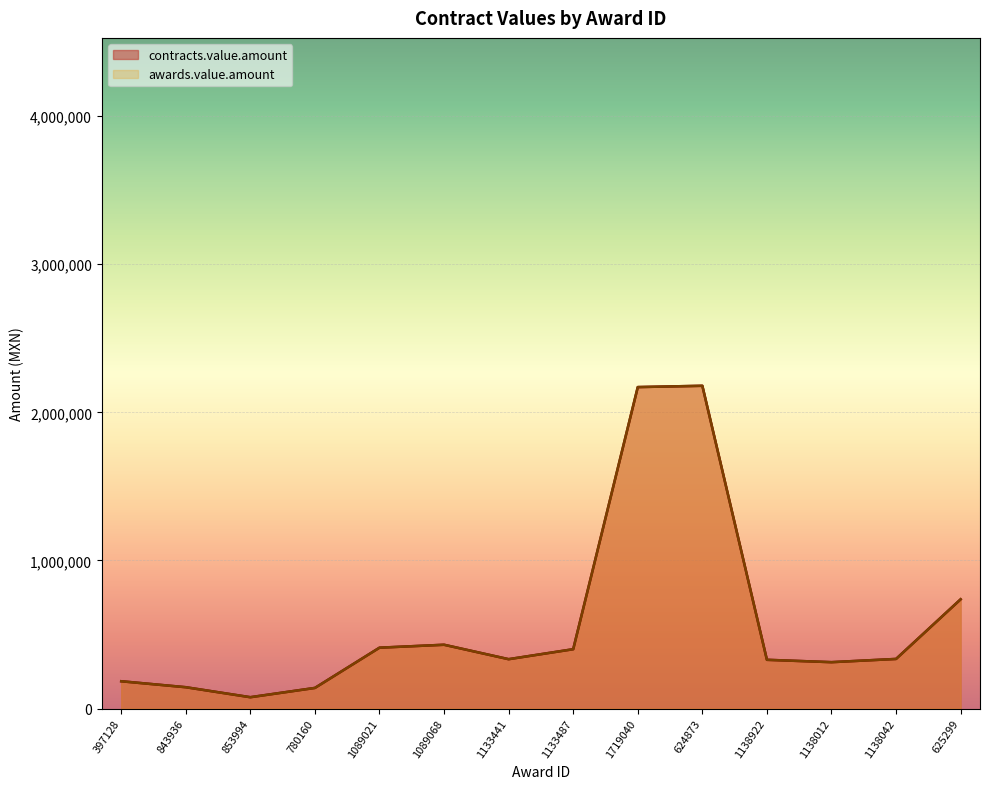

At which category does the chart reach its peak across all series?

1719040